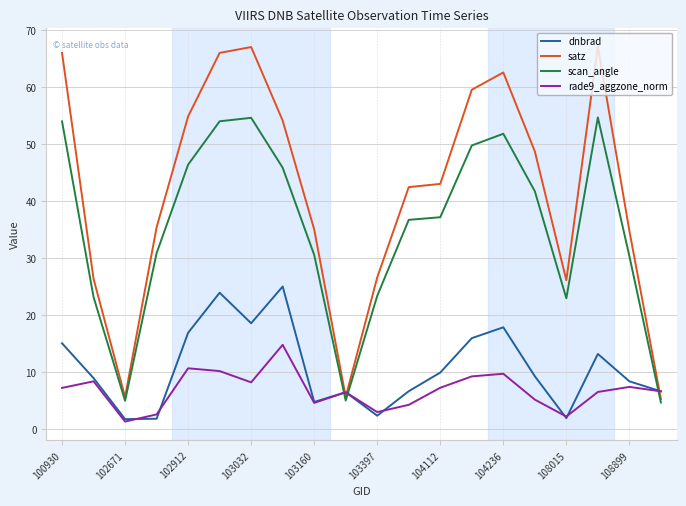

Which series has the widest spread of values?

satz